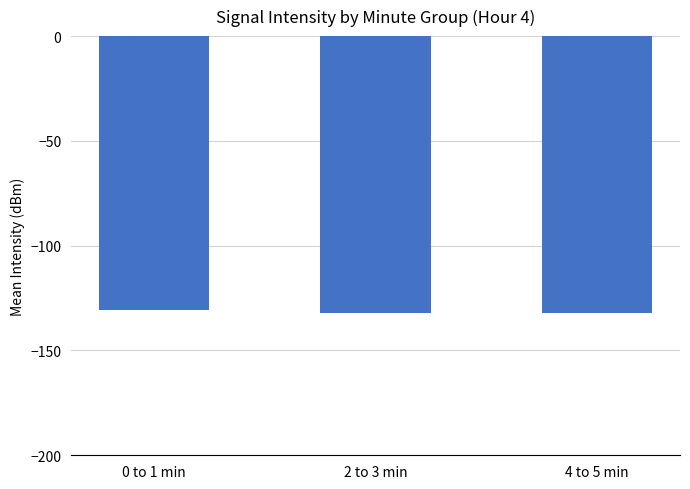

What is the value of the 2nd bar from the left?

-132.1